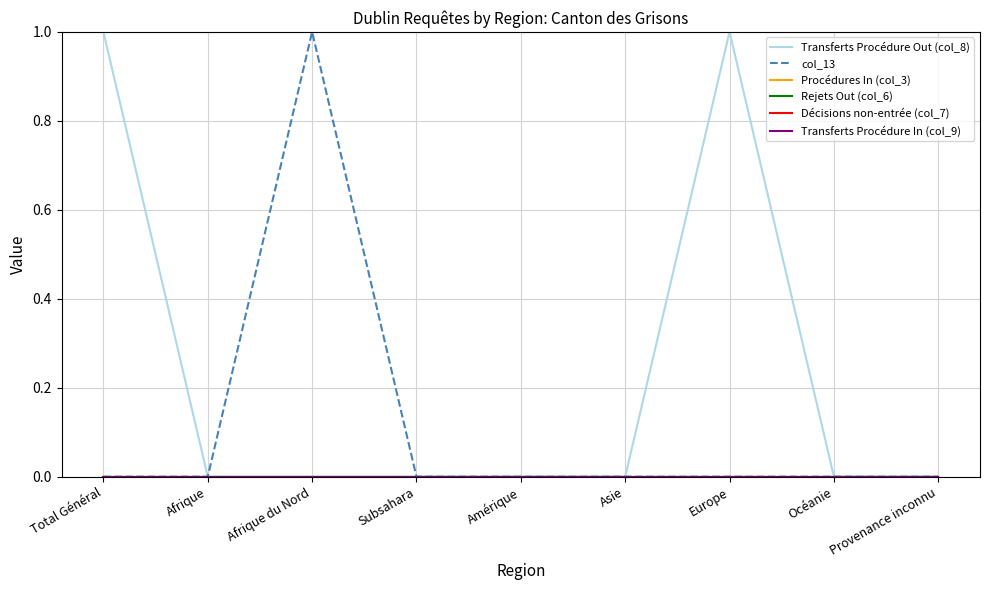

Is this an area chart (filled region under the line)?

No